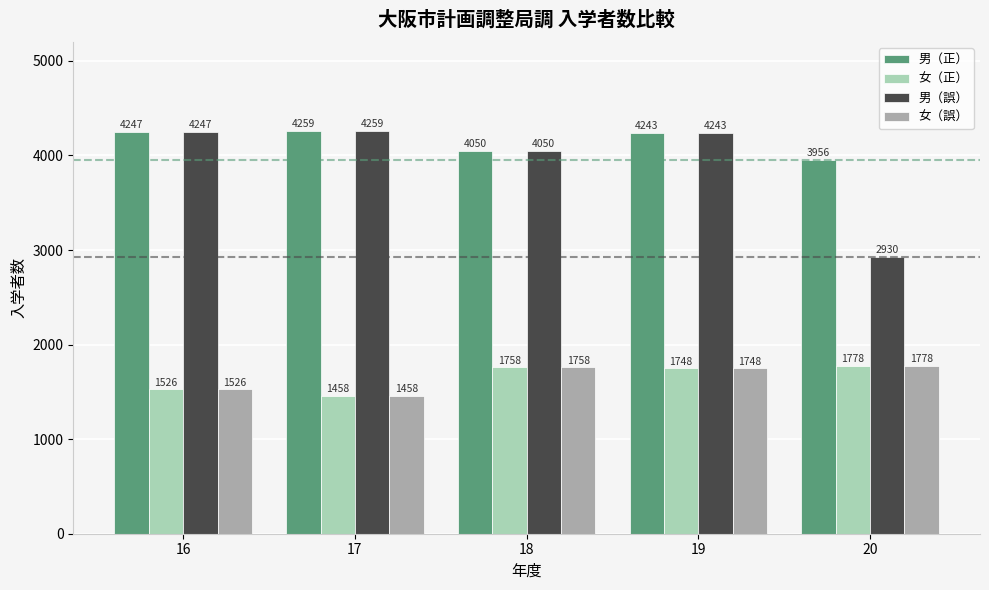

What is the average value of the 男（誤） series?

3946